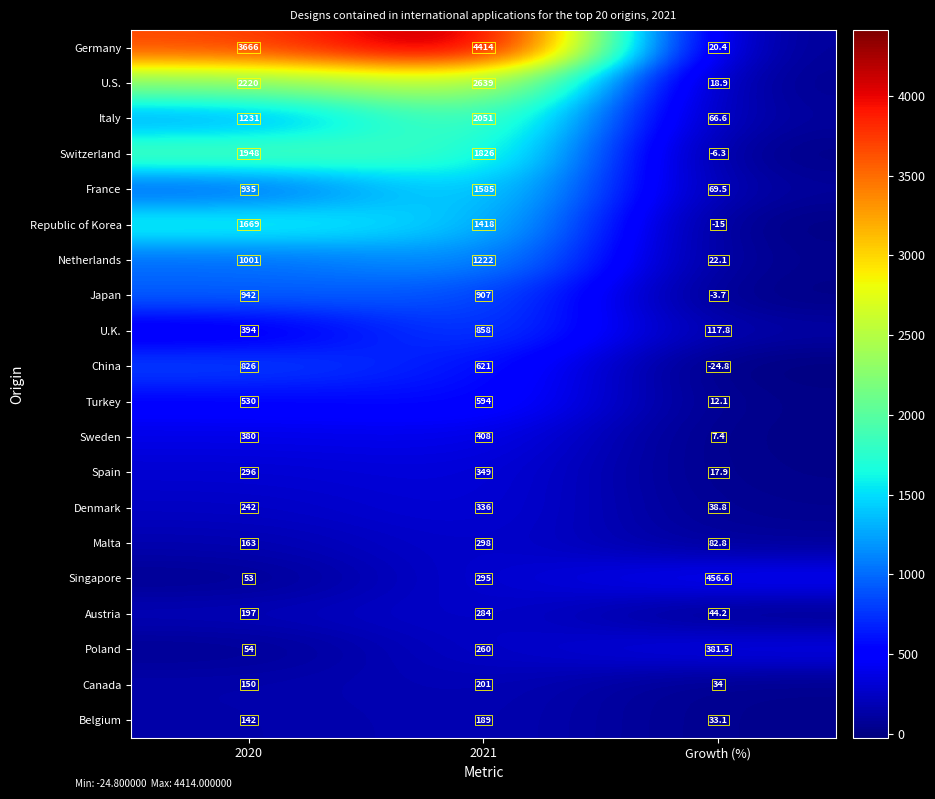

Count the number of categories in the chart.

3